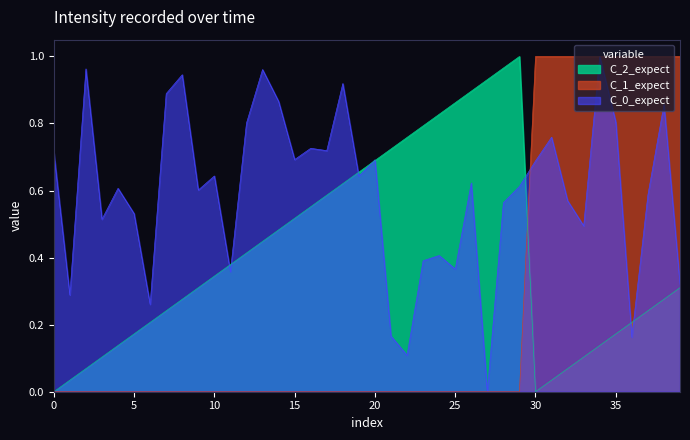

True or false: C_1_expect has a value of 0.0 at 10.

True